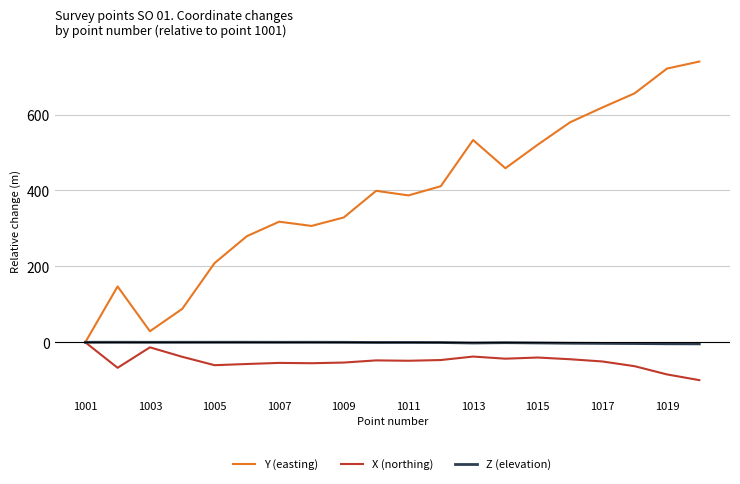

Which series has the largest total across all categories?

Y (easting)